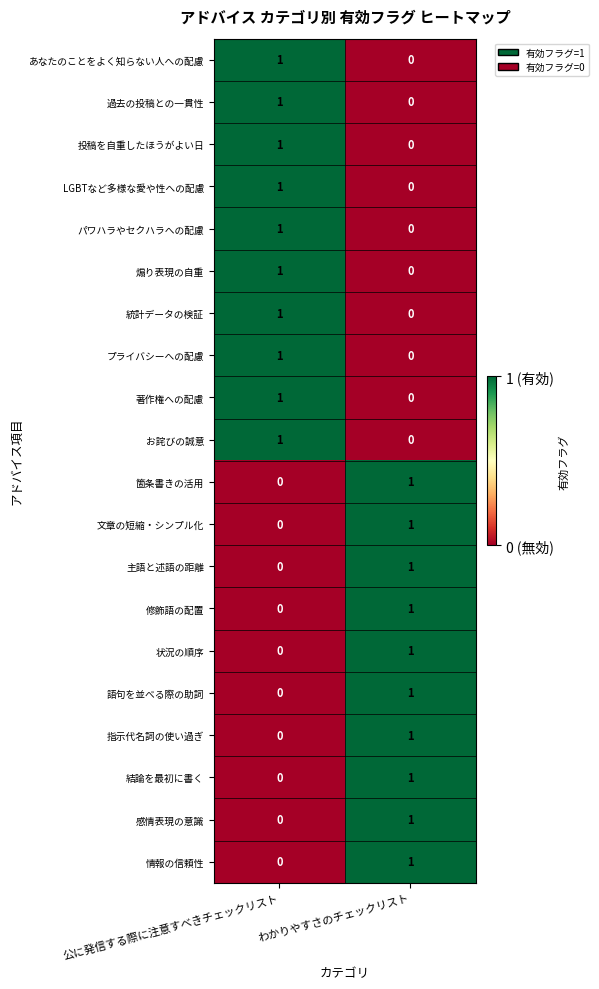

The value of 結論を最初に書く at 公に発信する際に注意すべきチェックリスト is 0. True or false?

True